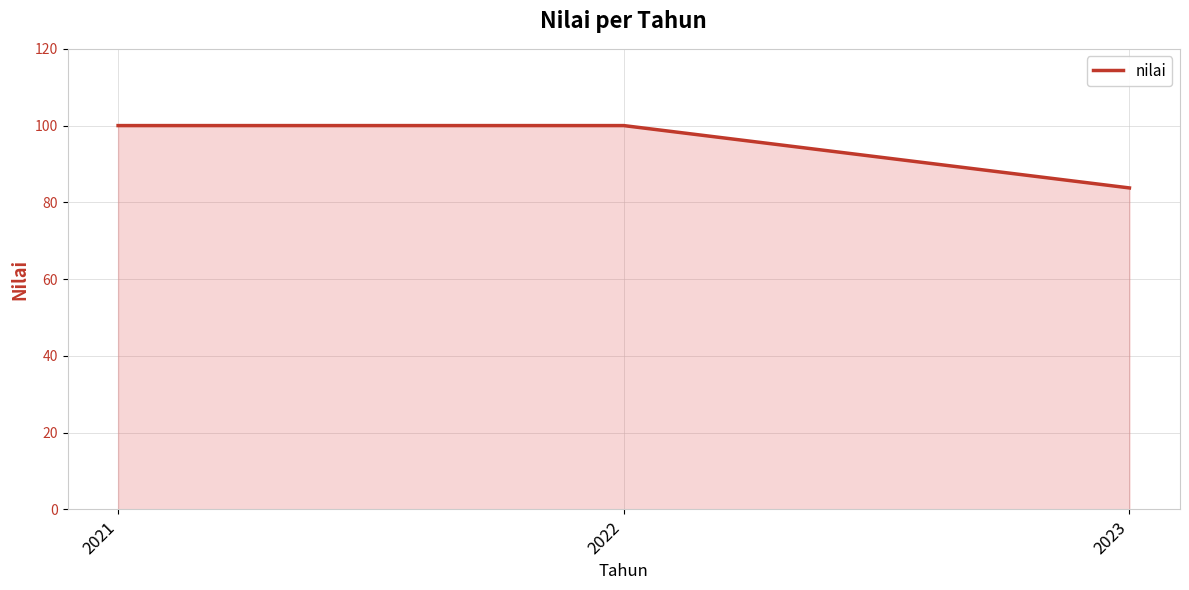

What is the difference between the values at 2021 and 2023?

16.2